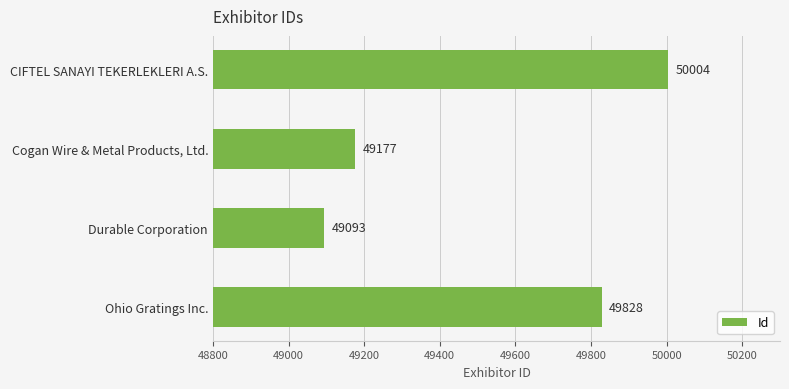

Rank the categories by value from highest to lowest.

CIFTEL SANAYI TEKERLEKLERI A.S., Ohio Gratings Inc., Cogan Wire & Metal Products, Ltd., Durable Corporation